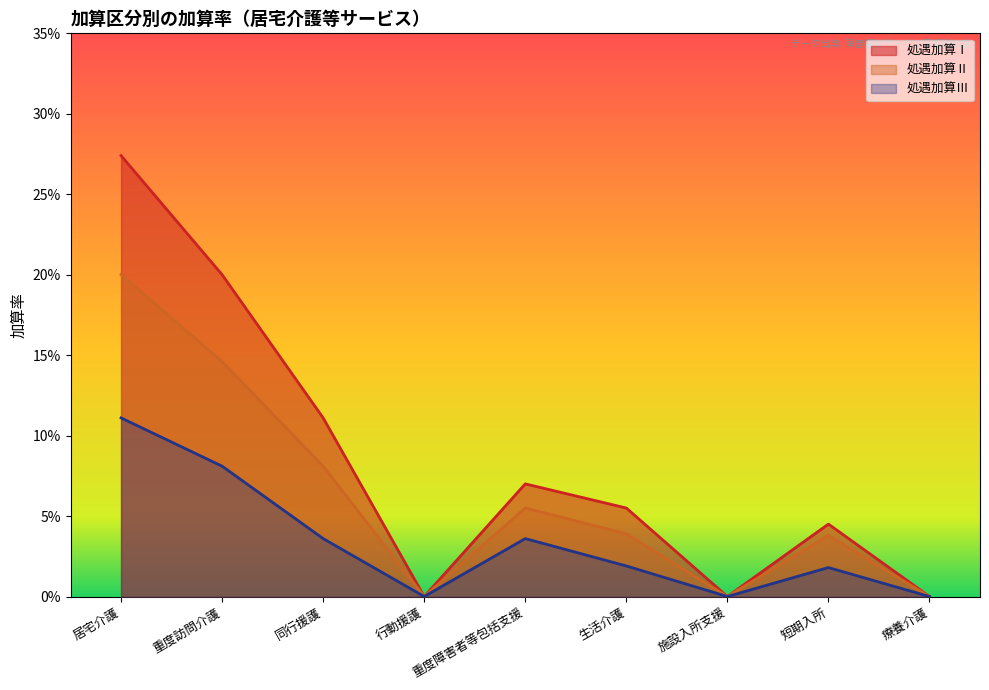

At which label is 処遇加算Ⅰ closest to 0?

行動援護